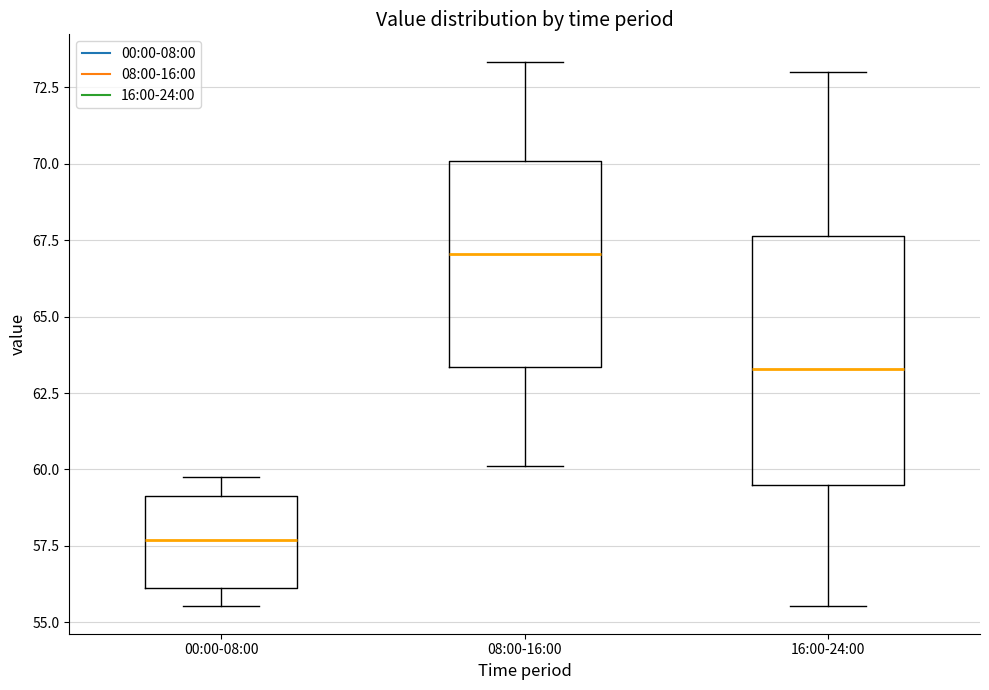

Reading left to right, read every box against the y-axis: the position of its median line, the range the box covers, and the ends of its whiskers. The values are not printed on the chart, so give them approximately, as read against the axis.

00:00-08:00: median 57.5, box 56.0 to 59.0, whiskers 55.5 to 60.0
08:00-16:00: median 67.0, box 63.5 to 70.0, whiskers 60.0 to 73.5
16:00-24:00: median 63.5, box 59.5 to 67.5, whiskers 55.5 to 73.0